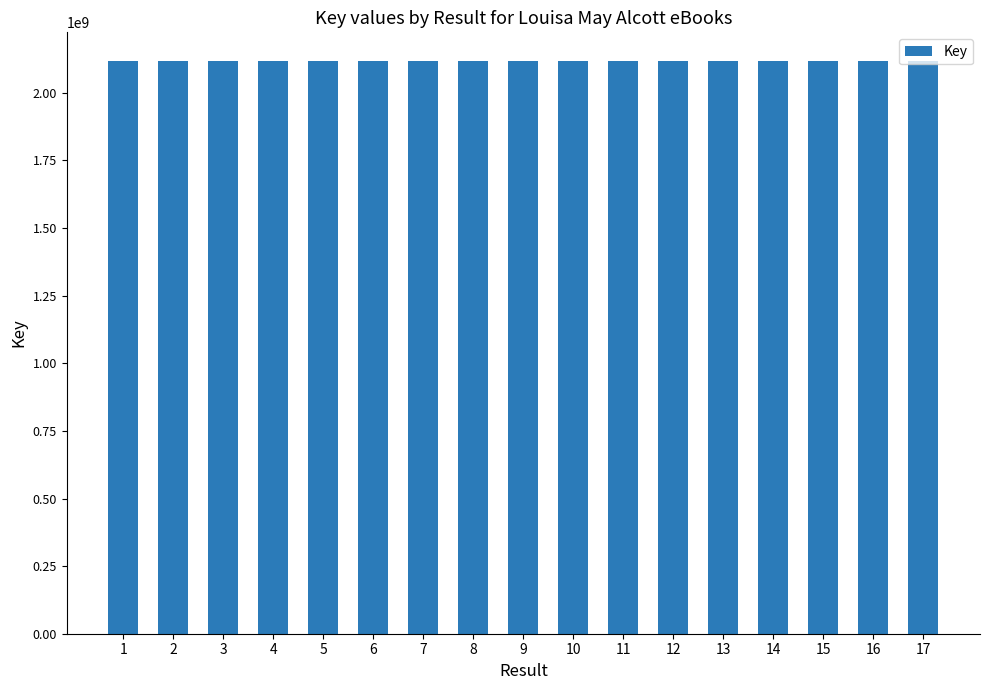

What is the minimum value shown in the chart?

2117844038